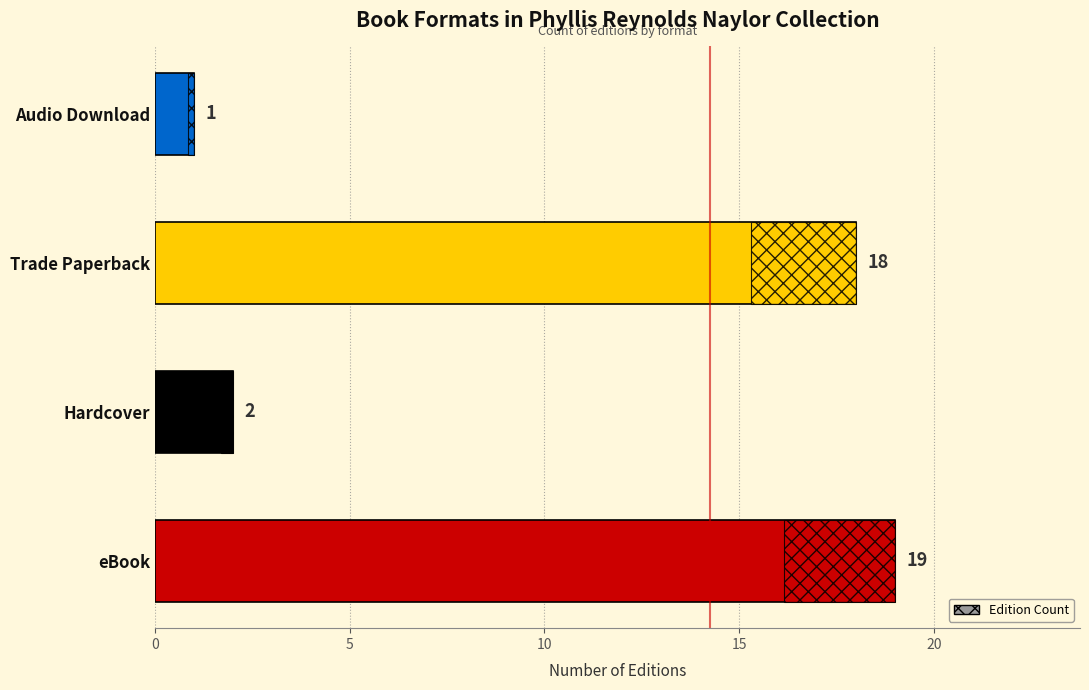

How many values are below 18?

2